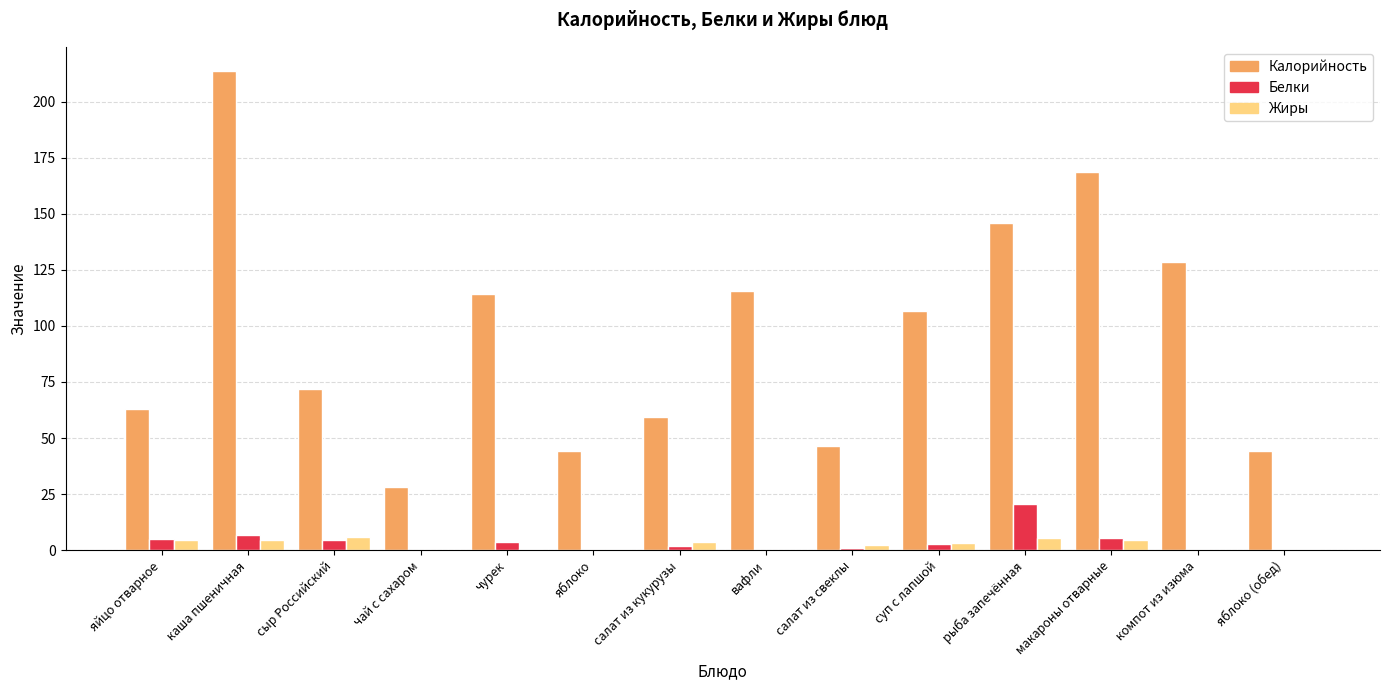

The value of Жиры at салат из свеклы is 2.5. True or false?

True